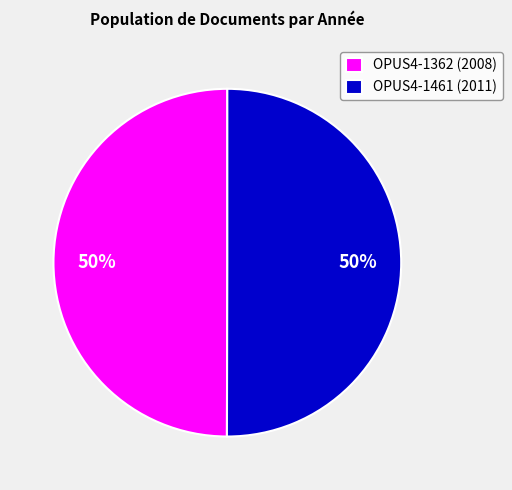

To the nearest percent, what is the combined percentage of OPUS4-1461 (2011) and OPUS4-1362 (2008)?

100%